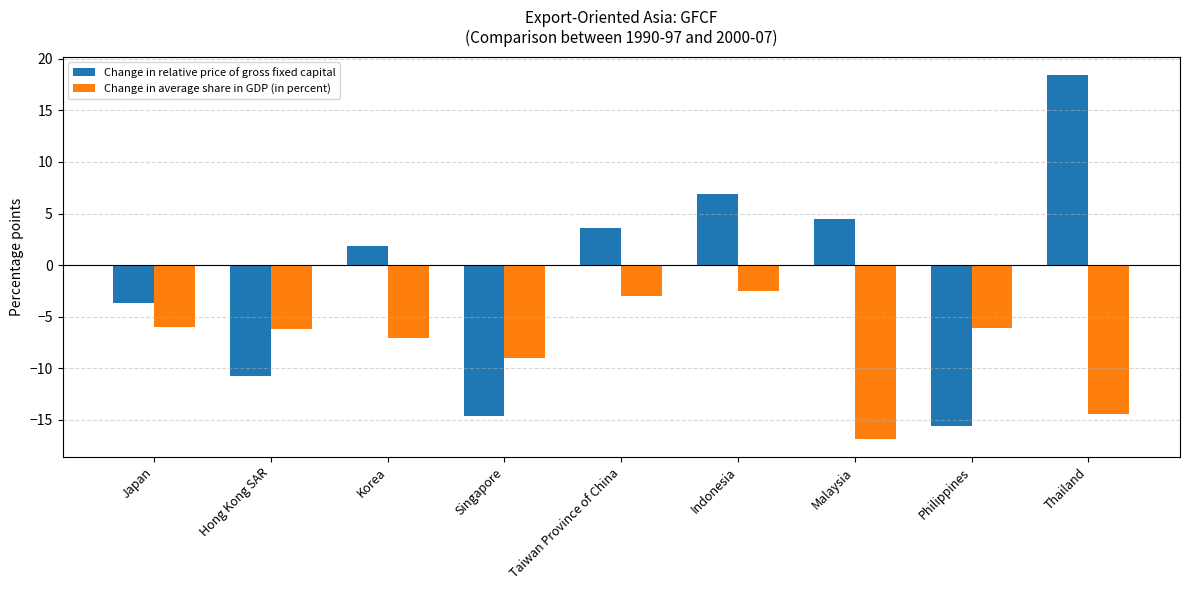

What is the difference between the maximum and minimum values in the Change in average share in GDP (in percent) series?

14.3